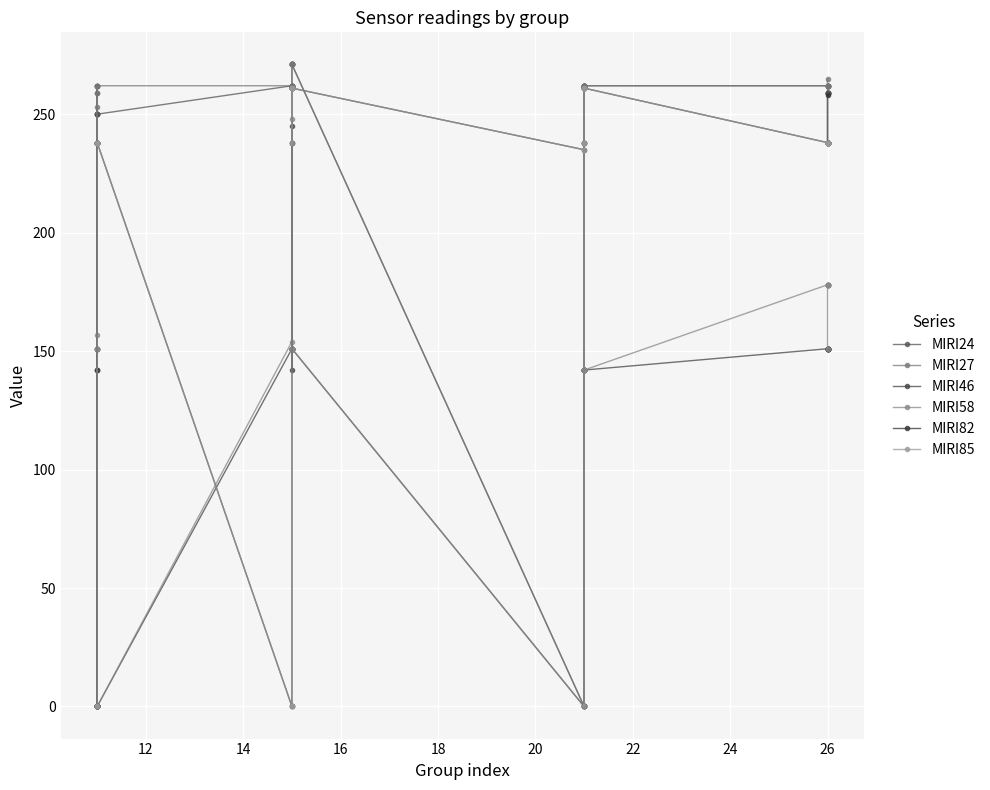

After their last crossing, which series has the higher values: MIRI58 or MIRI82?

MIRI82